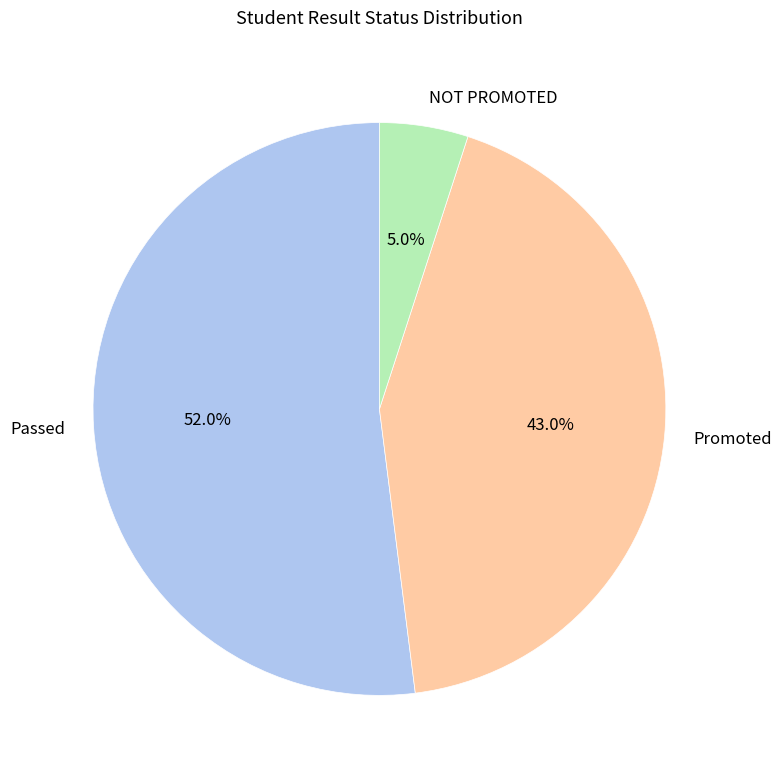

How many slices are in this pie chart?

3